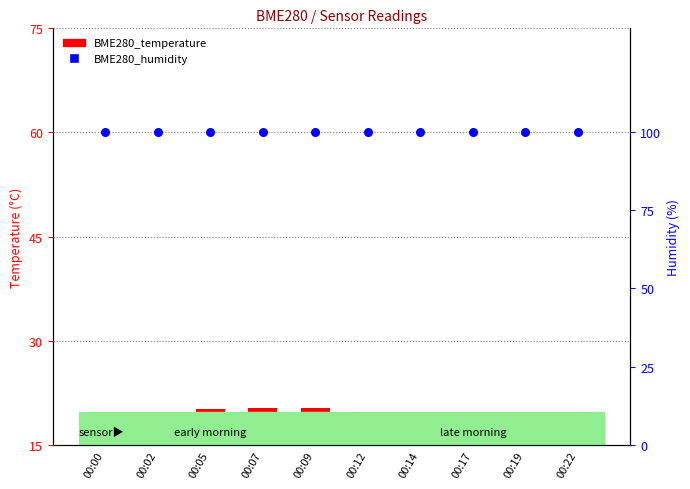

Which series has the largest Y range (max minus min)?

BME280_temperature